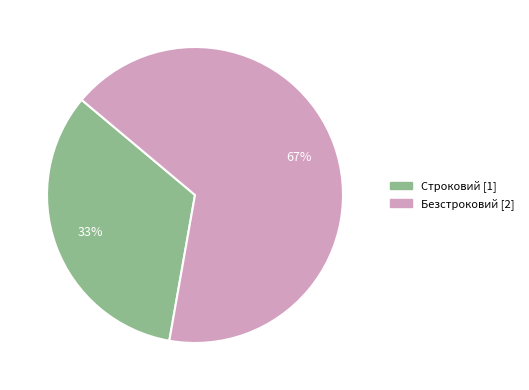

To the nearest percent, what is the average slice percentage?

50%